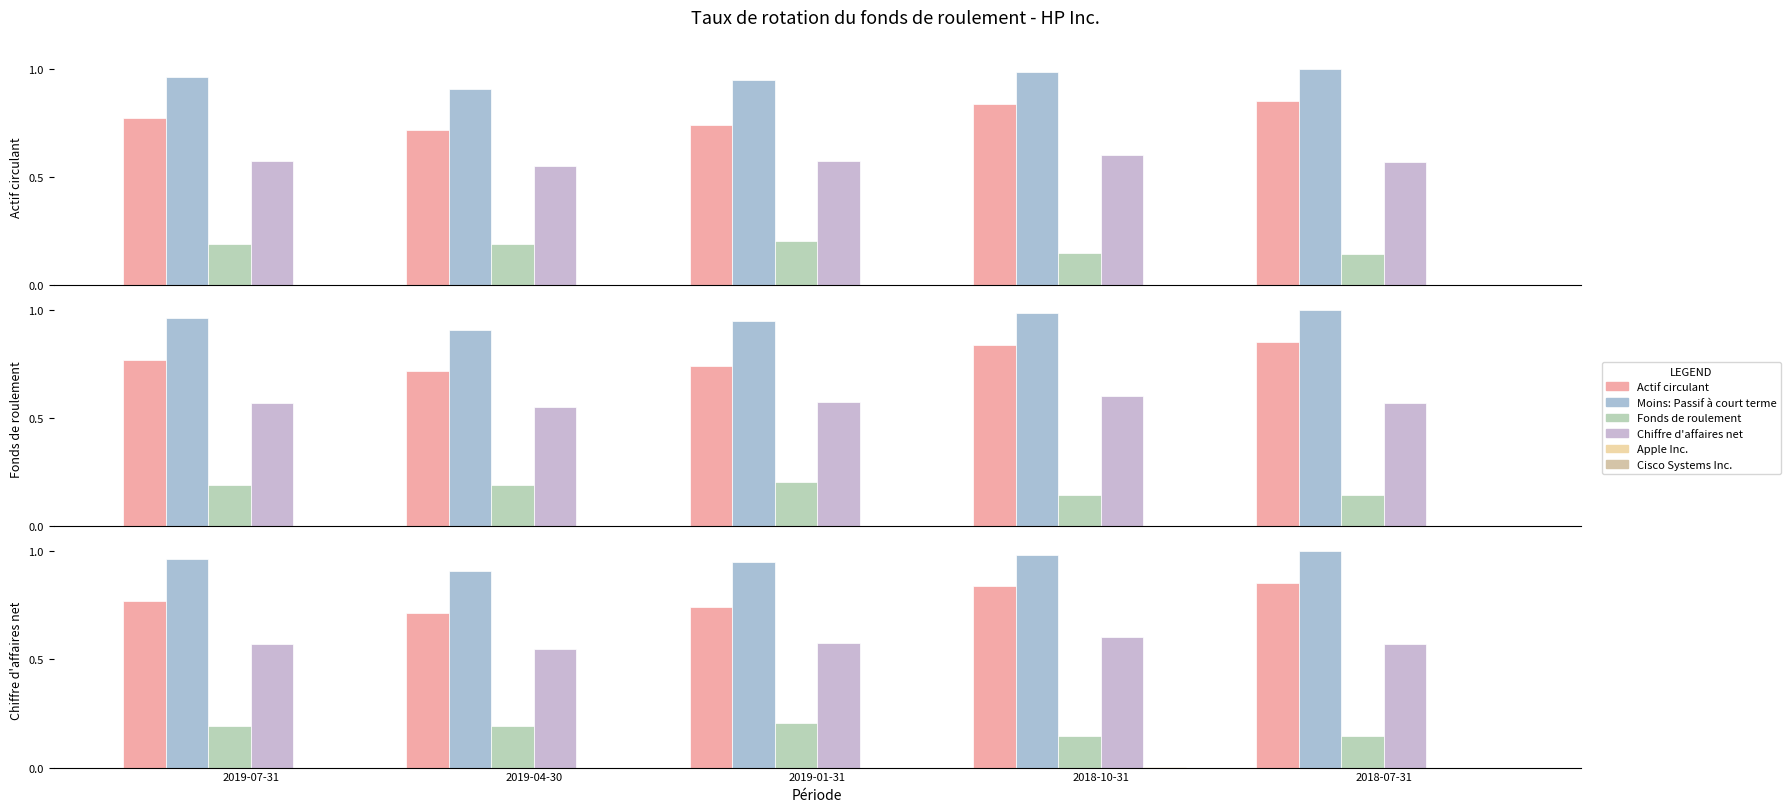

How many data points does each series have?

5